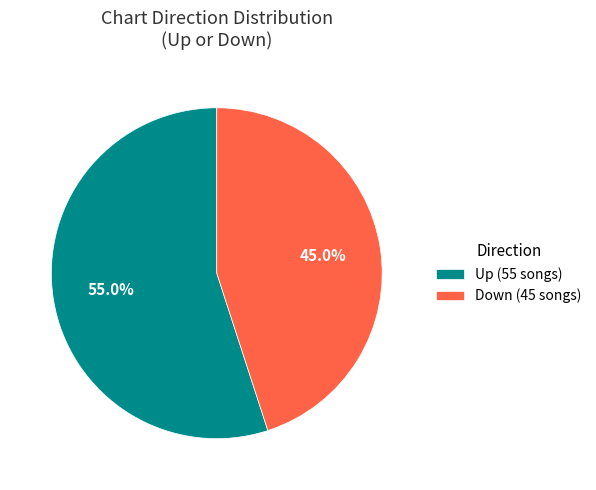

Is there any slice that represents more than half of the pie?

Yes